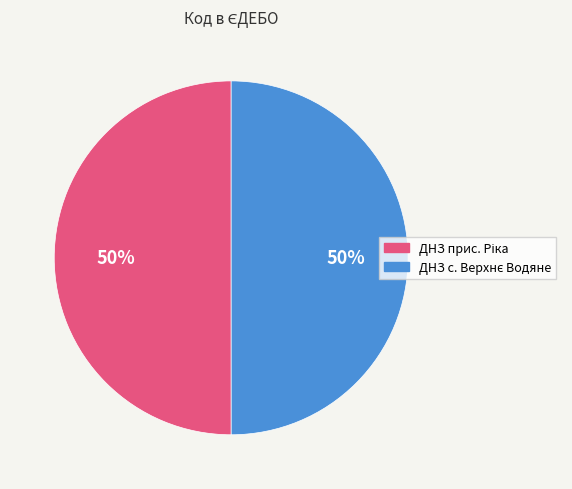

To the nearest percent, what is the average slice percentage?

50%